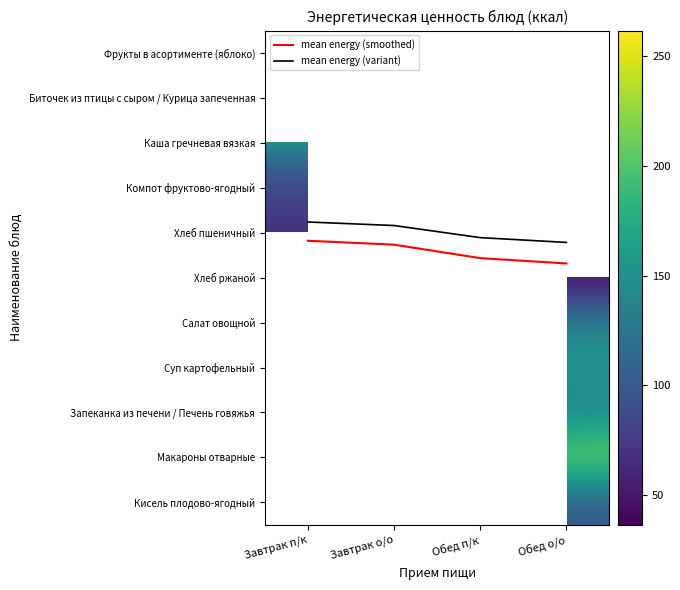

Count the number of data series in this chart.

13